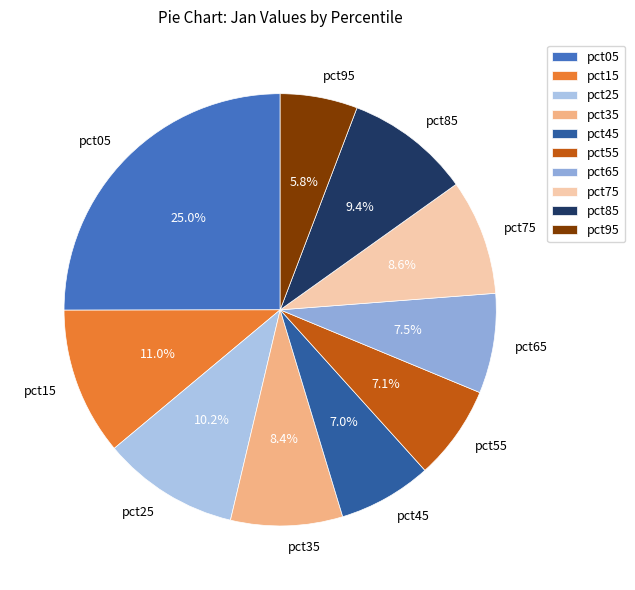

Does pct55 represent more than half of the total?

No